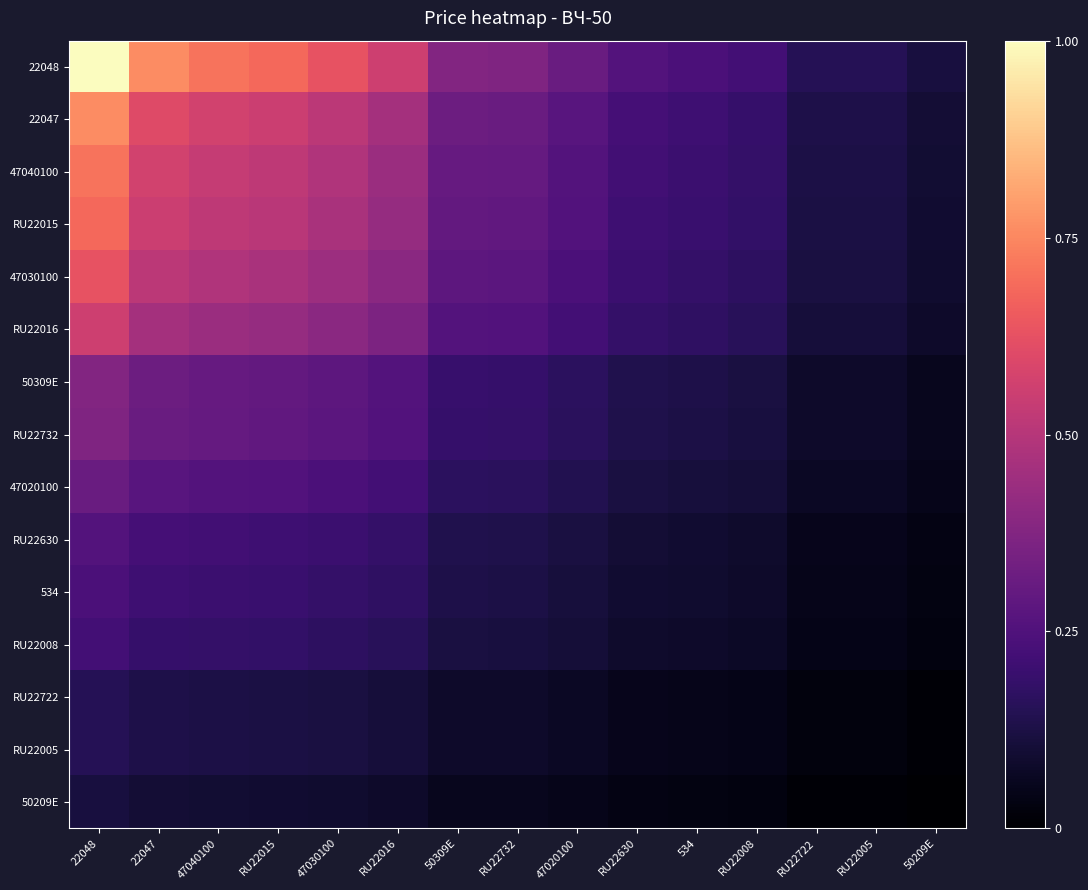

Reading left to right, extract all data points from this chart.

22048: 22048=1.0	22047=0.8	47040100=0.7	RU22015=0.7	47030100=0.6	RU22016=0.6	50309E=0.4	RU22732=0.4	47020100=0.3	RU22630=0.3	534=0.2	RU22008=0.2	RU22722=0.2	RU22005=0.2	50209E=0.1
22047: 22048=0.8	22047=0.6	47040100=0.6	RU22015=0.6	47030100=0.5	RU22016=0.5	50309E=0.3	RU22732=0.3	47020100=0.3	RU22630=0.2	534=0.2	RU22008=0.2	RU22722=0.1	RU22005=0.1	50209E=0.1
47040100: 22048=0.7	22047=0.6	47040100=0.5	RU22015=0.5	47030100=0.5	RU22016=0.4	50309E=0.3	RU22732=0.3	47020100=0.3	RU22630=0.2	534=0.2	RU22008=0.2	RU22722=0.1	RU22005=0.1	50209E=0.1
RU22015: 22048=0.7	22047=0.6	47040100=0.5	RU22015=0.5	47030100=0.5	RU22016=0.4	50309E=0.3	RU22732=0.3	47020100=0.3	RU22630=0.2	534=0.2	RU22008=0.2	RU22722=0.1	RU22005=0.1	50209E=0.1
47030100: 22048=0.6	22047=0.5	47040100=0.5	RU22015=0.5	47030100=0.4	RU22016=0.4	50309E=0.3	RU22732=0.3	47020100=0.2	RU22630=0.2	534=0.2	RU22008=0.2	RU22722=0.1	RU22005=0.1	50209E=0.1
RU22016: 22048=0.6	22047=0.5	47040100=0.4	RU22015=0.4	47030100=0.4	RU22016=0.4	50309E=0.3	RU22732=0.3	47020100=0.2	RU22630=0.2	534=0.2	RU22008=0.2	RU22722=0.1	RU22005=0.1	50209E=0.1
50309E: 22048=0.4	22047=0.3	47040100=0.3	RU22015=0.3	47030100=0.3	RU22016=0.3	50309E=0.2	RU22732=0.2	47020100=0.2	RU22630=0.1	534=0.1	RU22008=0.1	RU22722=0.1	RU22005=0.1	50209E=0.1
RU22732: 22048=0.4	22047=0.3	47040100=0.3	RU22015=0.3	47030100=0.3	RU22016=0.3	50309E=0.2	RU22732=0.2	47020100=0.2	RU22630=0.1	534=0.1	RU22008=0.1	RU22722=0.1	RU22005=0.1	50209E=0.1
47020100: 22048=0.3	22047=0.3	47040100=0.3	RU22015=0.3	47030100=0.2	RU22016=0.2	50309E=0.2	RU22732=0.2	47020100=0.1	RU22630=0.1	534=0.1	RU22008=0.1	RU22722=0.1	RU22005=0.1	50209E=0.0
RU22630: 22048=0.3	22047=0.2	47040100=0.2	RU22015=0.2	47030100=0.2	RU22016=0.2	50309E=0.1	RU22732=0.1	47020100=0.1	RU22630=0.1	534=0.1	RU22008=0.1	RU22722=0.1	RU22005=0.1	50209E=0.0
534: 22048=0.2	22047=0.2	47040100=0.2	RU22015=0.2	47030100=0.2	RU22016=0.2	50309E=0.1	RU22732=0.1	47020100=0.1	RU22630=0.1	534=0.1	RU22008=0.1	RU22722=0.1	RU22005=0.1	50209E=0.0
RU22008: 22048=0.2	22047=0.2	47040100=0.2	RU22015=0.2	47030100=0.2	RU22016=0.2	50309E=0.1	RU22732=0.1	47020100=0.1	RU22630=0.1	534=0.1	RU22008=0.1	RU22722=0.0	RU22005=0.0	50209E=0.0
RU22722: 22048=0.2	22047=0.1	47040100=0.1	RU22015=0.1	47030100=0.1	RU22016=0.1	50309E=0.1	RU22732=0.1	47020100=0.1	RU22630=0.1	534=0.1	RU22008=0.0	RU22722=0.0	RU22005=0.0	50209E=0.0
RU22005: 22048=0.2	22047=0.1	47040100=0.1	RU22015=0.1	47030100=0.1	RU22016=0.1	50309E=0.1	RU22732=0.1	47020100=0.1	RU22630=0.1	534=0.1	RU22008=0.0	RU22722=0.0	RU22005=0.0	50209E=0.0
50209E: 22048=0.1	22047=0.1	47040100=0.1	RU22015=0.1	47030100=0.1	RU22016=0.1	50309E=0.1	RU22732=0.1	47020100=0.0	RU22630=0.0	534=0.0	RU22008=0.0	RU22722=0.0	RU22005=0.0	50209E=0.0